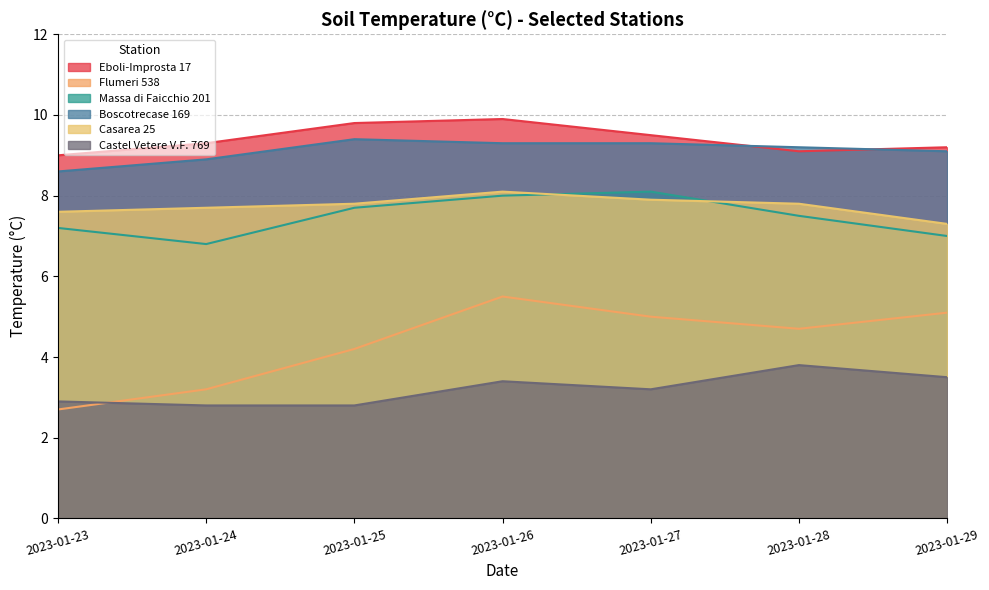

What is the sum of the Flumeri 538 values at 2023-01-27 and 2023-01-29?

10.1